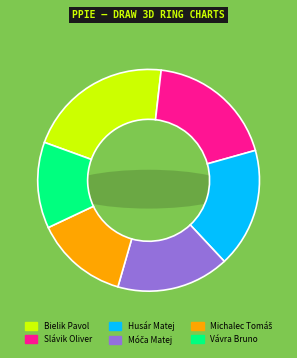

Combined, what portion of the pie is Móča Matej and Michalec Tomáš?

30.0%